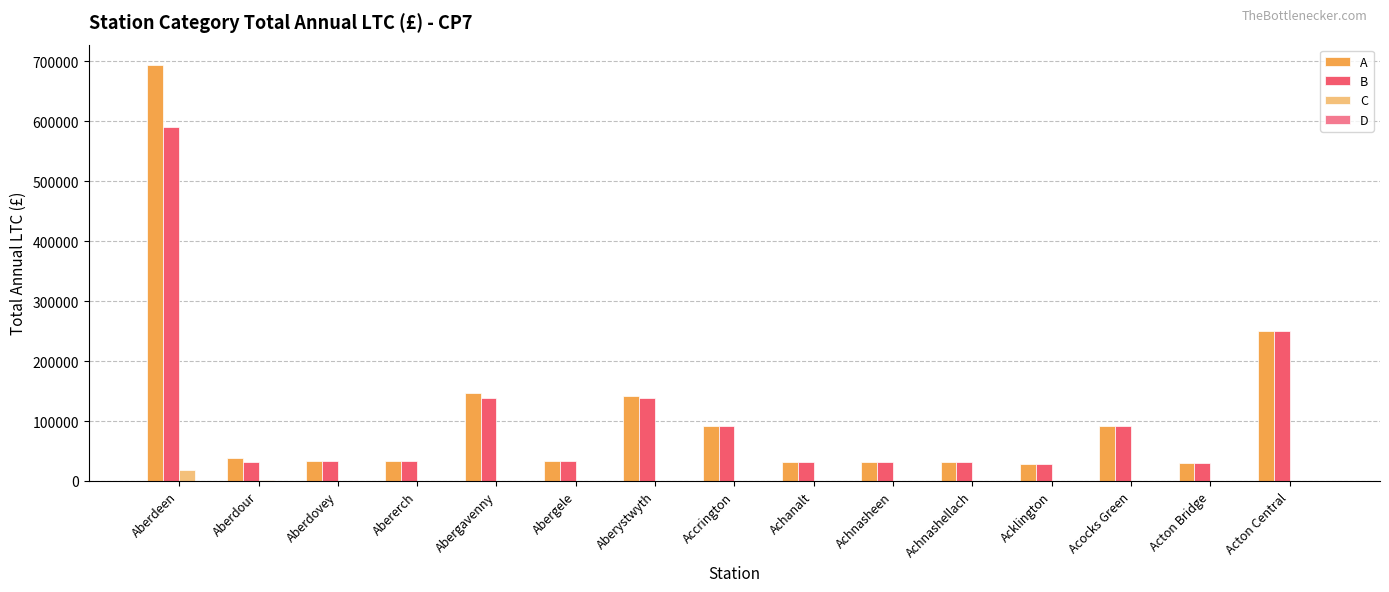

Which series changed the most between Aberdour and Abergavenny?

A